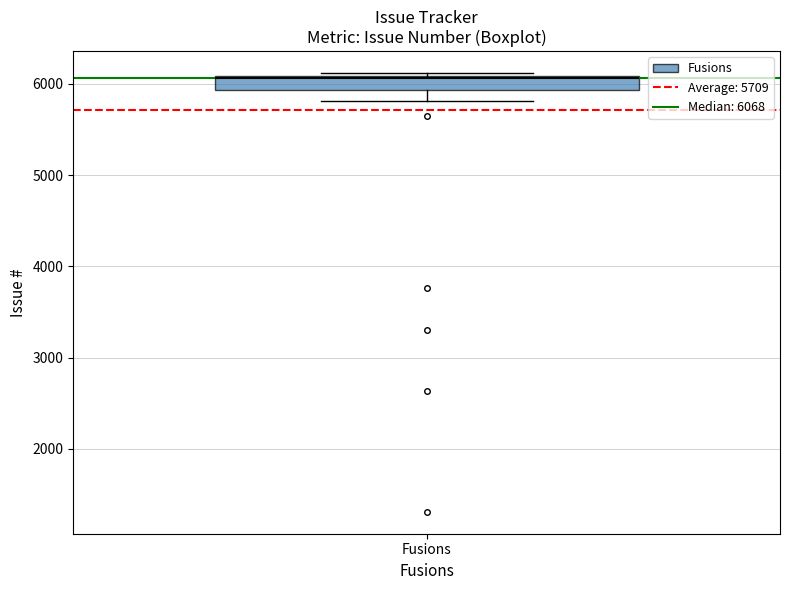

Transcribe this box plot: give where the median line is, the range the box spans, and where the two whiskers end, as read against the y-axis. The values are not printed on the chart, so give them approximately, as read against the axis.

median 6100, box 5900 to 6100, whiskers 5800 to 6100